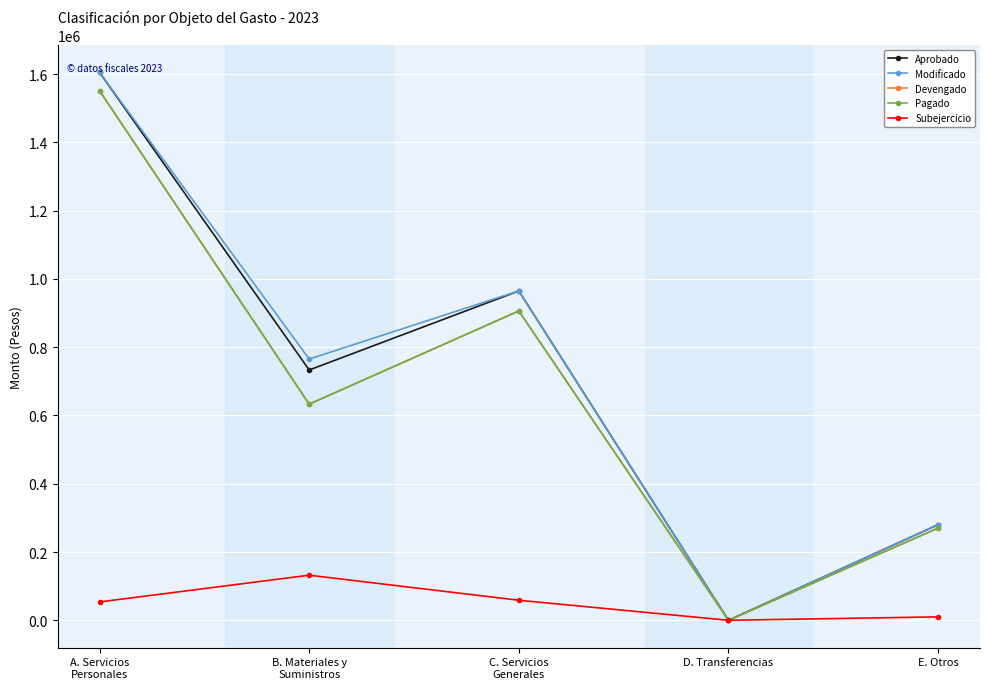

Where is the first local minimum for Devengado?

B. Materiales y
Suministros